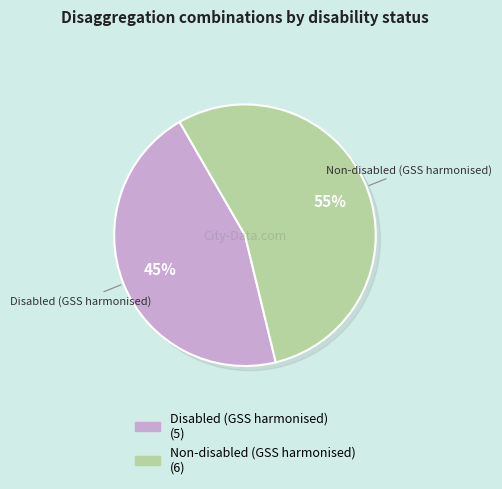

How many slices are in this pie chart?

2